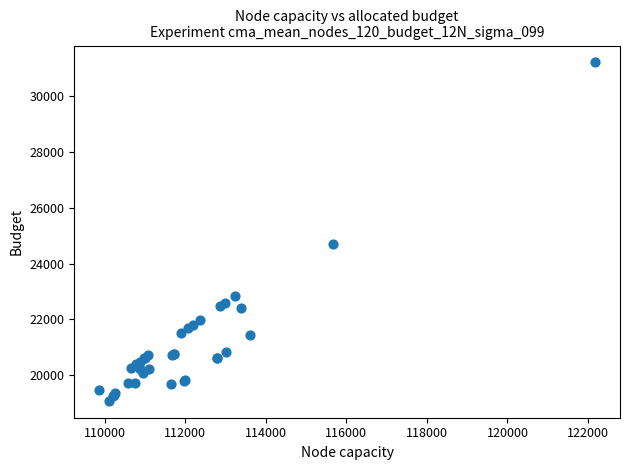

What Y value in the scatter plot is closest to 25144?

24700